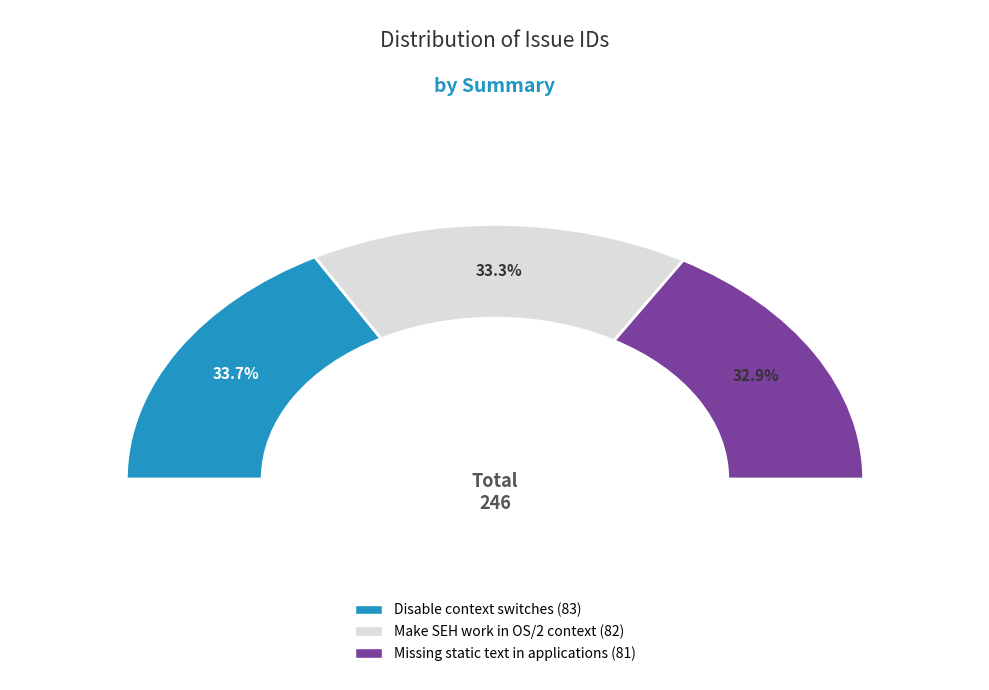

To the nearest percent, what is the difference between the Missing static text in applications and Disable context switches slice percentages?

1%